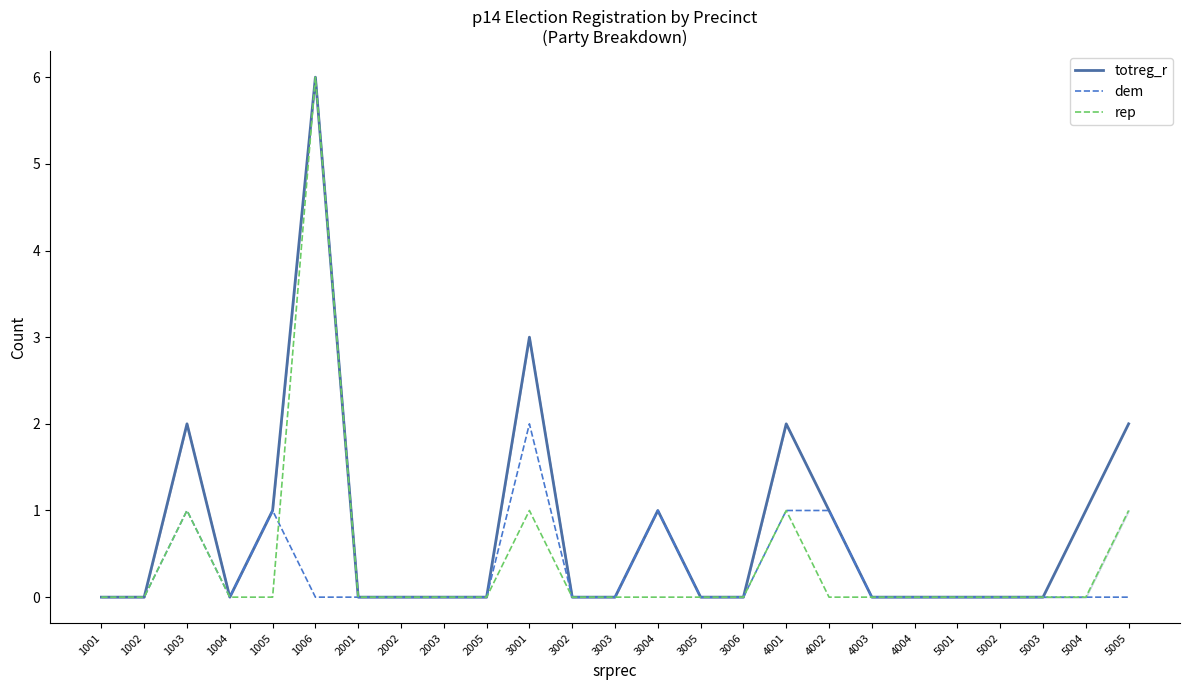

What is the difference between the highest and lowest values at 1006?

6